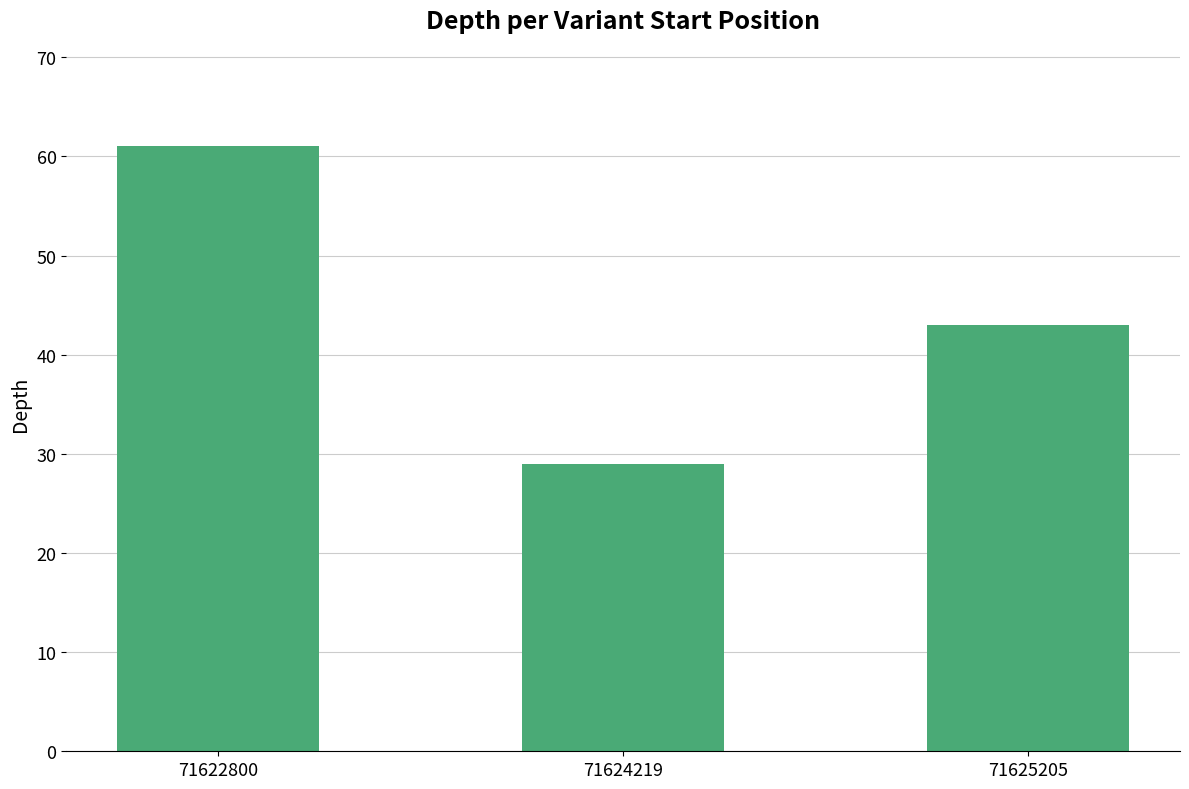

Where does the data first go above 43?

71622800